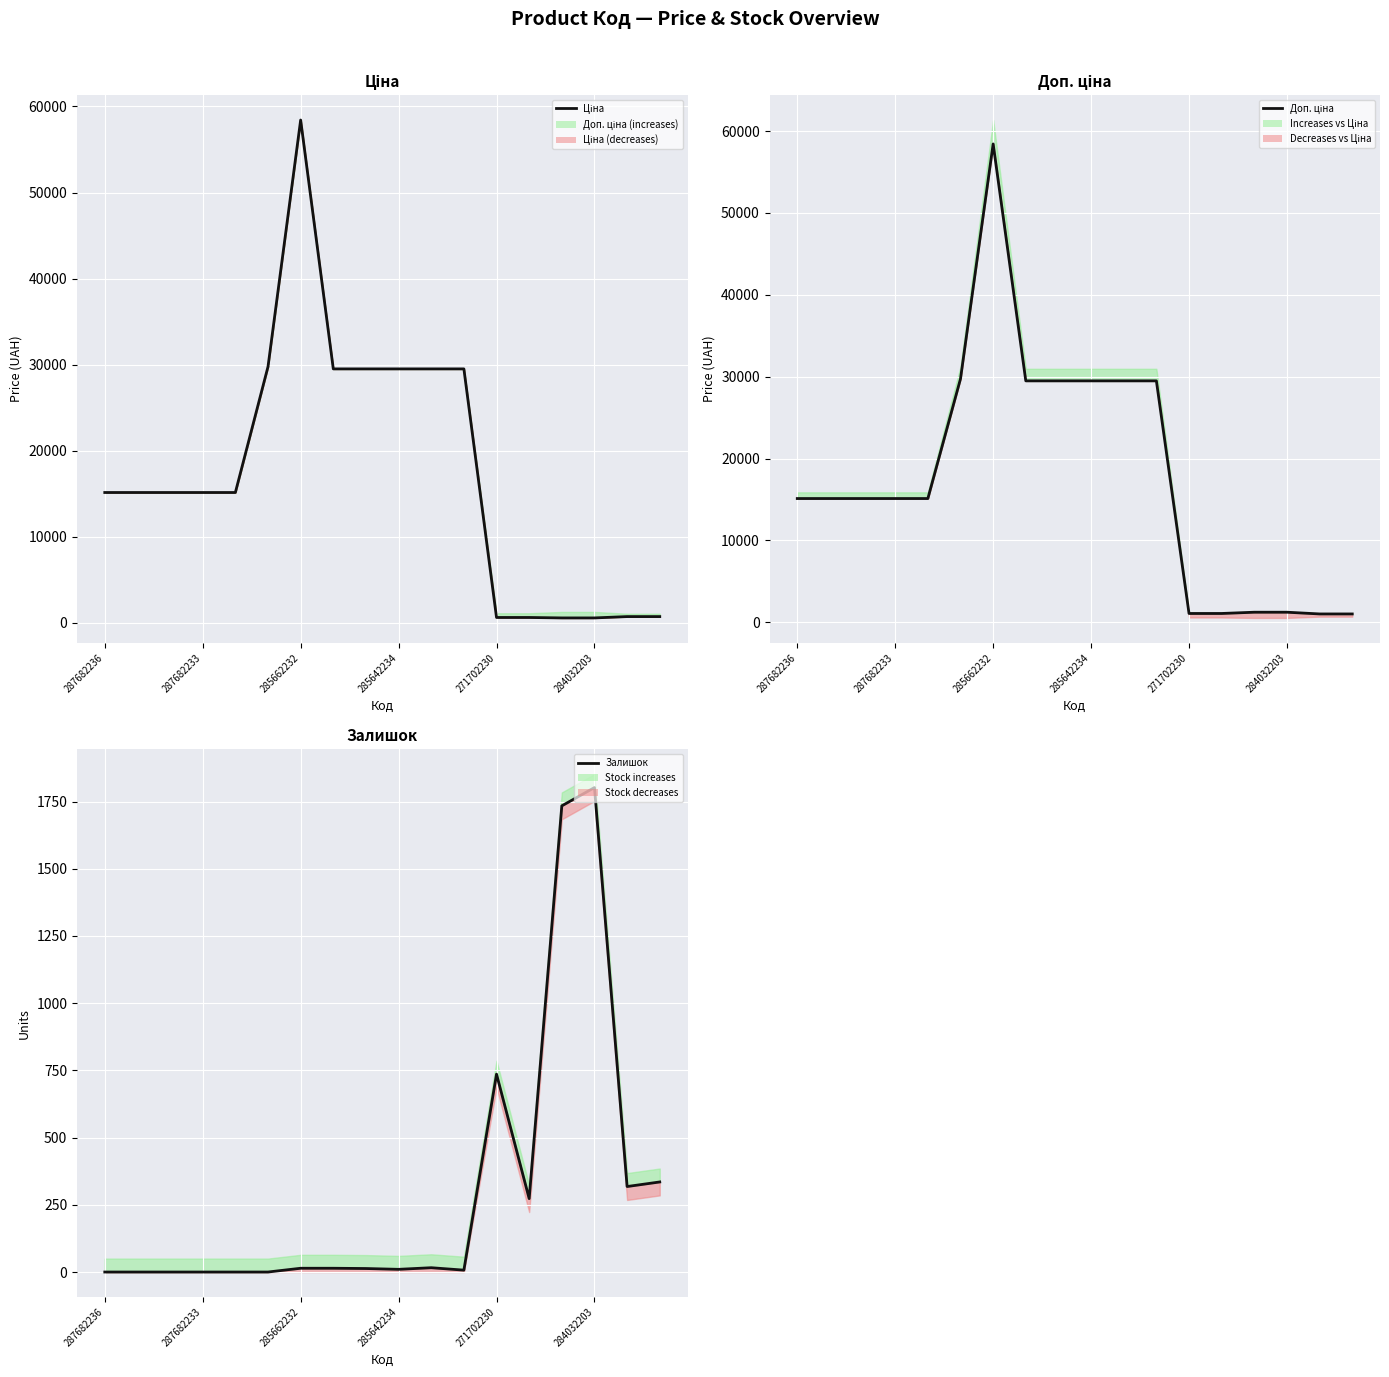

How many values in the Залишок series are below 14?

9